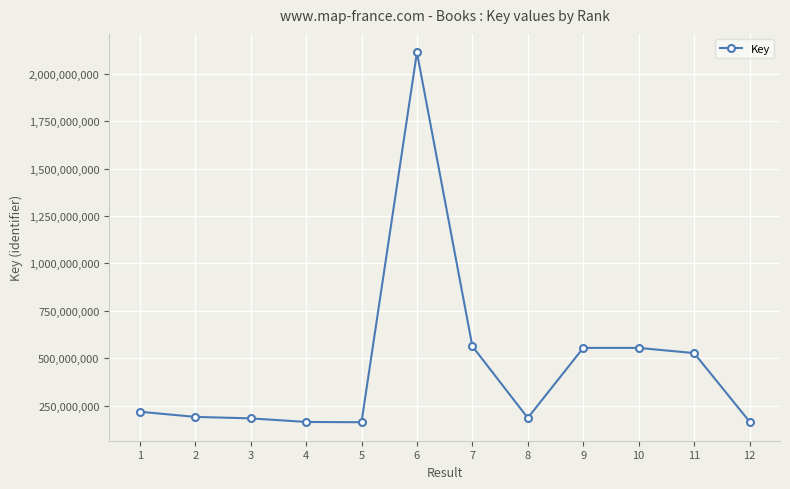

What is the maximum value shown in the chart?

2113152786